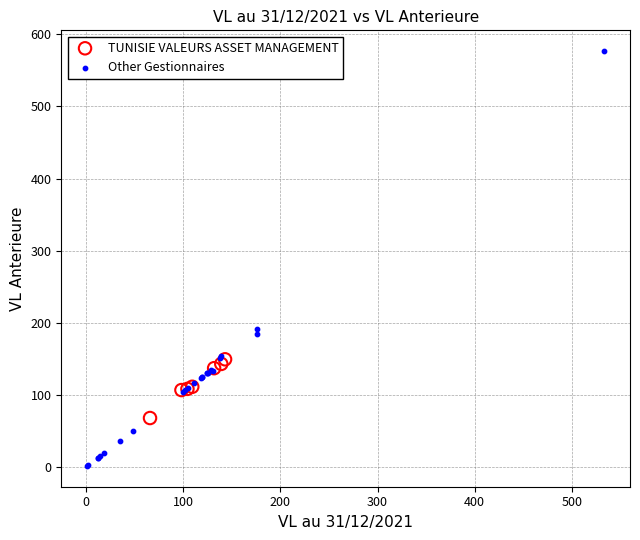

Which series contains the lowest Y value?

Other Gestionnaires